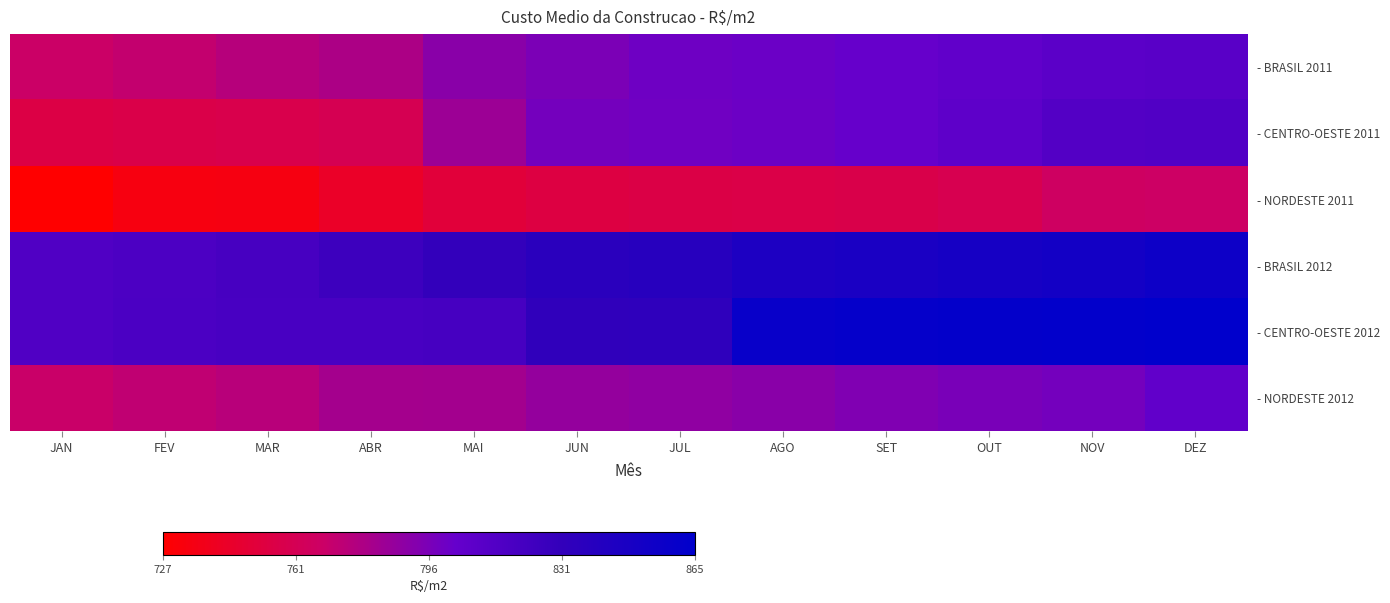

Reading left to right, transcribe all the data shown in this chart.

- BRASIL 2011: JAN=768.4	FEV=771.5	MAR=775.4	ABR=779.2	MAI=790.9	JUN=795.6	JUL=800.0	AGO=801.1	SET=802.7	OUT=805.7	NOV=808.6	DEZ=809.6
- CENTRO-OESTE 2011: JAN=755.1	FEV=756.8	MAR=757.9	ABR=760.2	MAI=784.5	JUN=798.1	JUL=799.5	AGO=800.4	SET=802.9	OUT=807.1	NOV=813.1	DEZ=814.3
- NORDESTE 2011: JAN=726.6	FEV=733.1	MAR=734.1	ABR=743.0	MAI=750.6	JUN=754.3	JUL=755.6	AGO=756.1	SET=757.4	OUT=759.4	NOV=766.6	DEZ=767.7
- BRASIL 2012: JAN=814.4	FEV=817.0	MAR=819.5	ABR=824.8	MAI=830.3	JUN=836.1	JUL=838.5	AGO=845.1	SET=847.2	OUT=850.1	NOV=852.0	DEZ=855.6
- CENTRO-OESTE 2012: JAN=814.8	FEV=817.4	MAR=818.7	ABR=819.2	MAI=819.9	JUN=832.2	JUL=833.2	AGO=858.8	SET=861.1	OUT=862.7	NOV=863.4	DEZ=865.3
- NORDESTE 2012: JAN=769.2	FEV=772.4	MAR=775.3	ABR=781.4	MAI=782.0	JUN=787.3	JUL=788.5	AGO=791.0	SET=794.3	OUT=796.2	NOV=797.7	DEZ=805.7